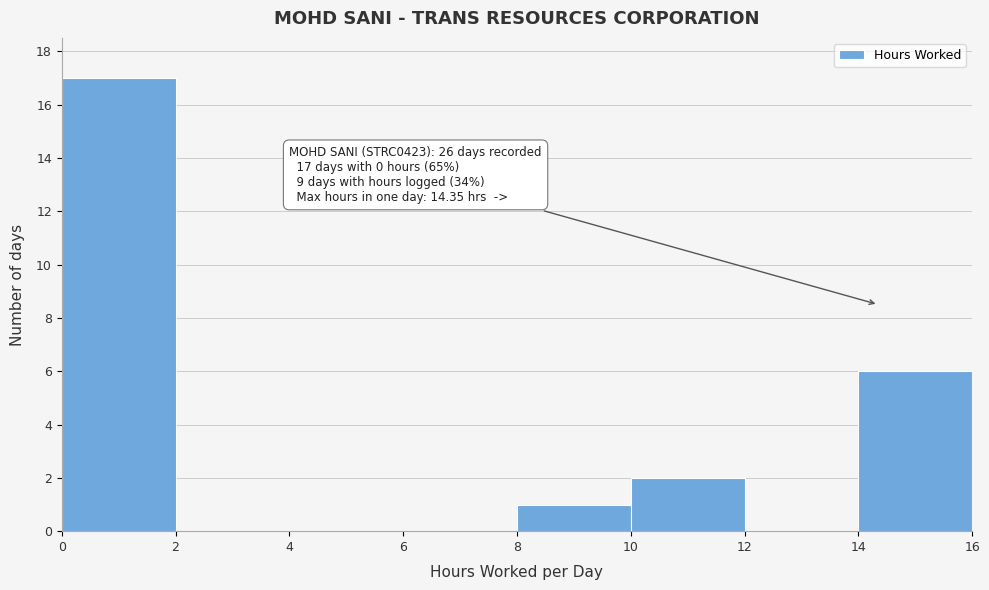

Which range on the x-axis has the tallest bar?

0 to 2